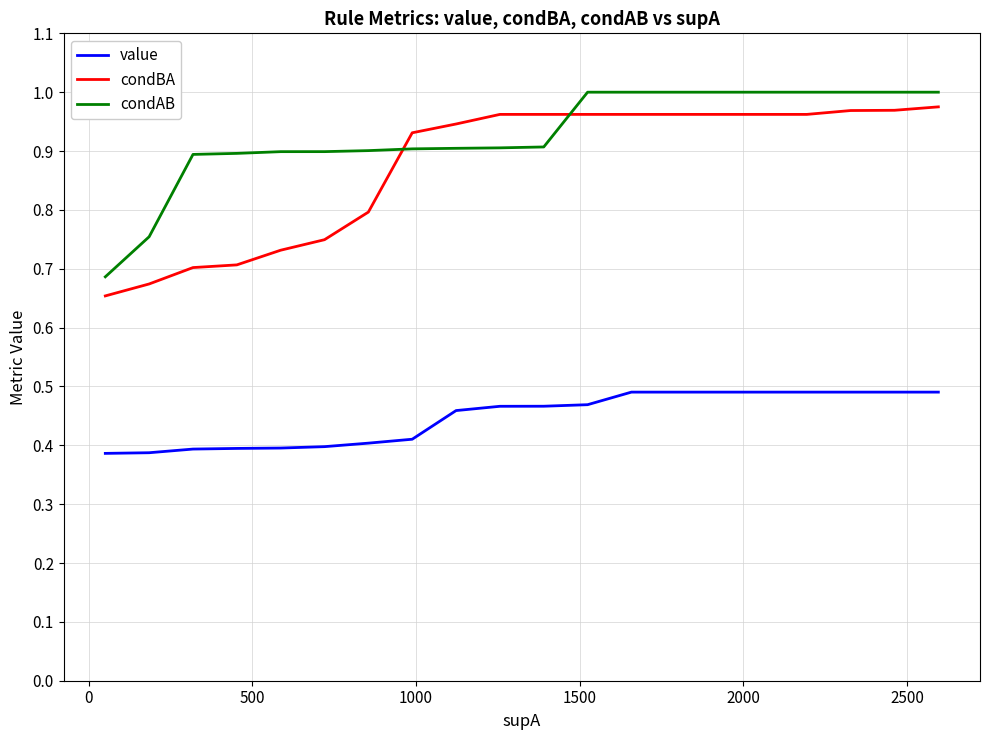

True or false: value and condAB cross at least once.

False